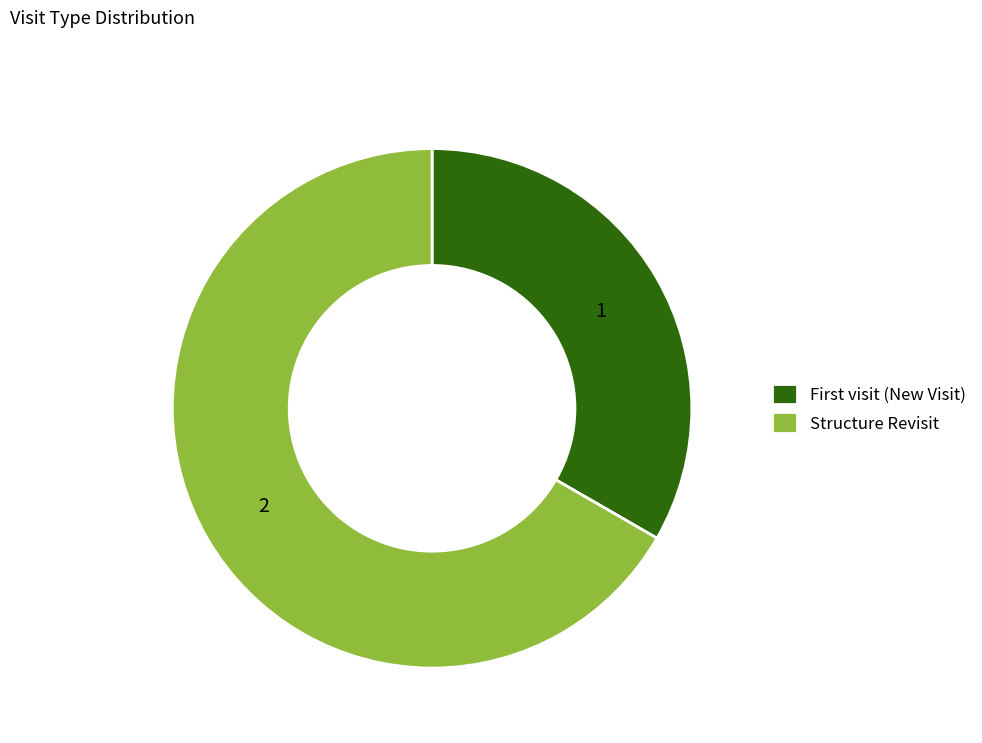

Rank the categories by value from lowest to highest.

First visit (New Visit), Structure Revisit